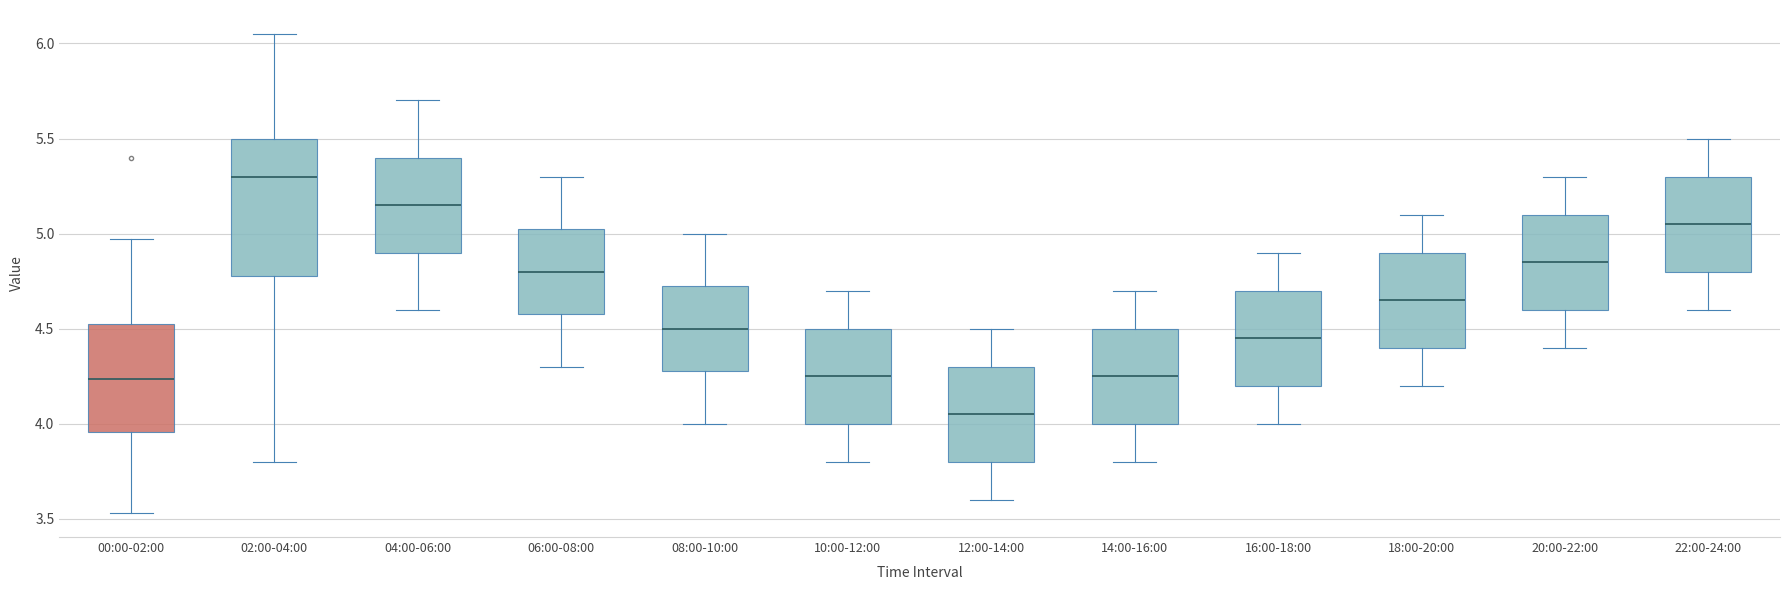

Which box is the tallest, from its lower edge to its upper edge?

02:00-04:00